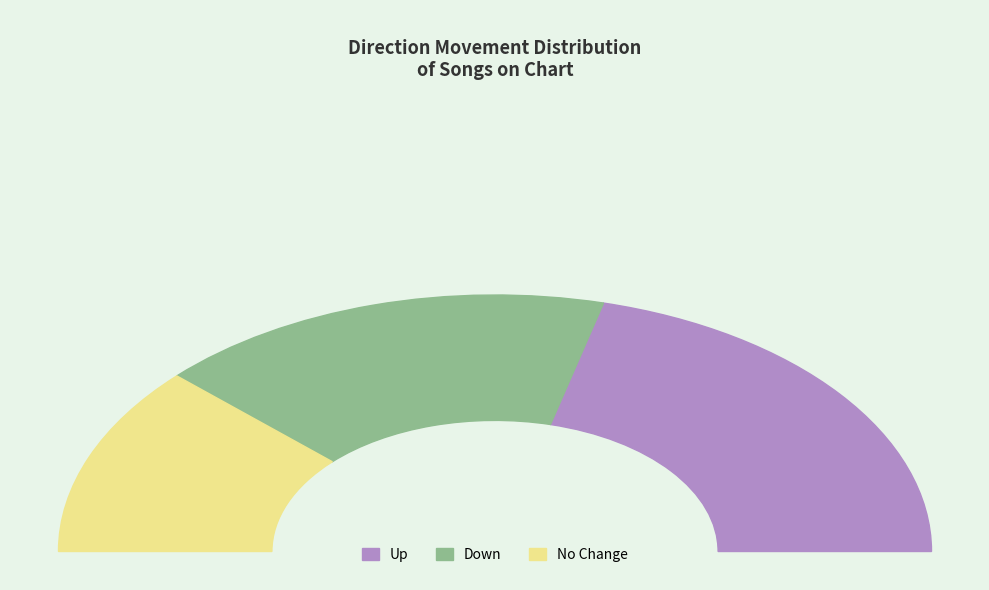

To the nearest percent, what is the difference between the up and - slice percentages?

18%